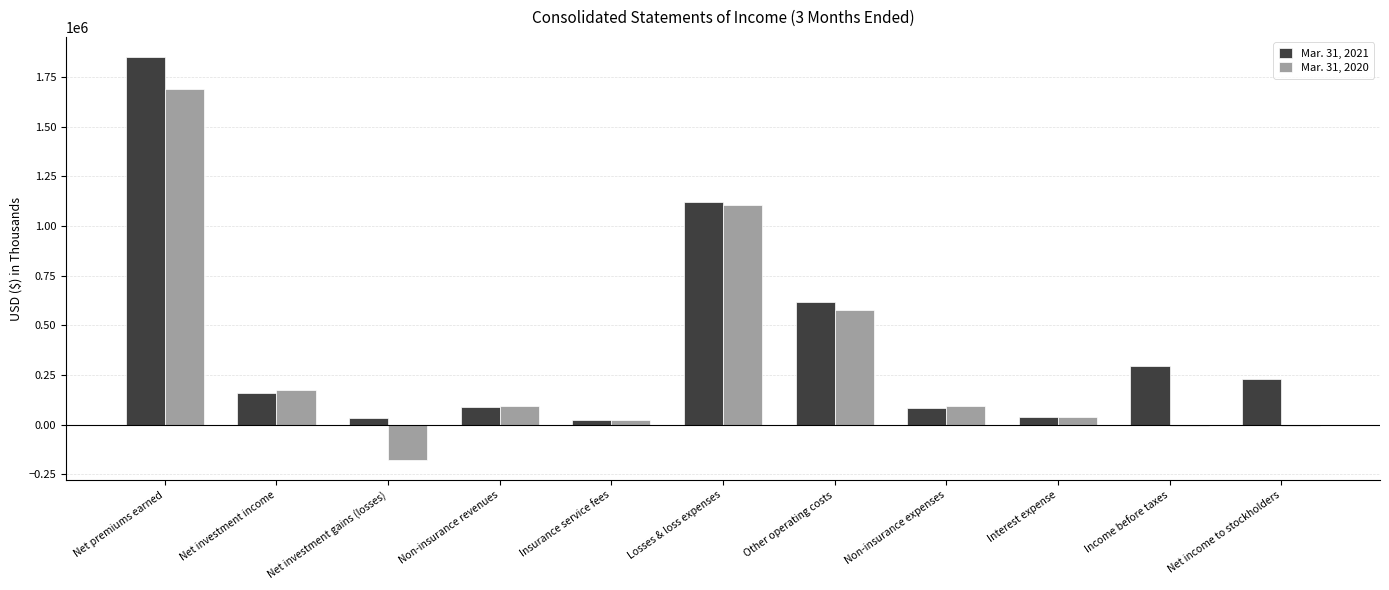

At which category does the chart reach its peak across all series?

Net premiums earned